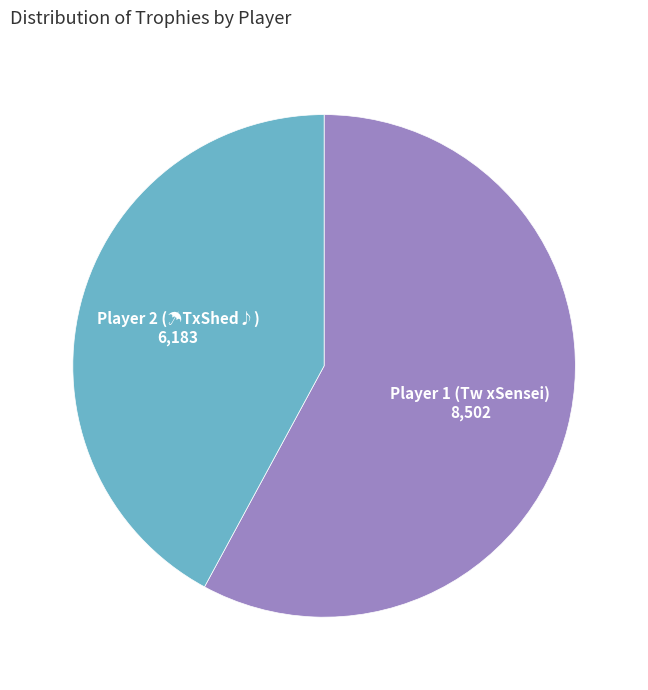

How many segments does this pie chart have?

2